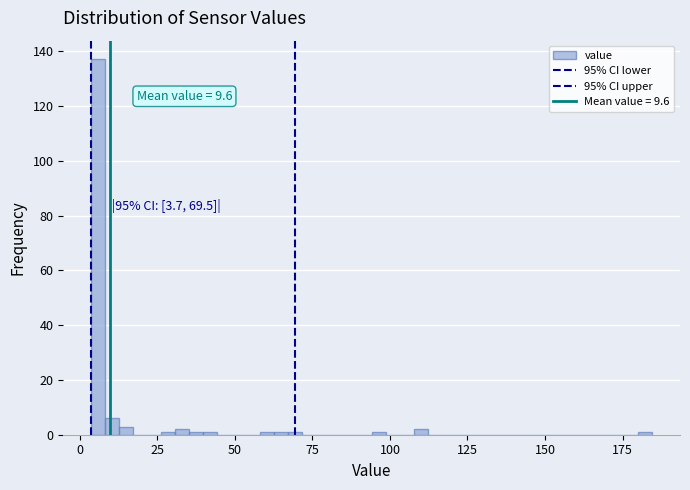

Around what value on the x-axis is the tallest bar? Give the approximate position of its centre, as read against the axis.

5